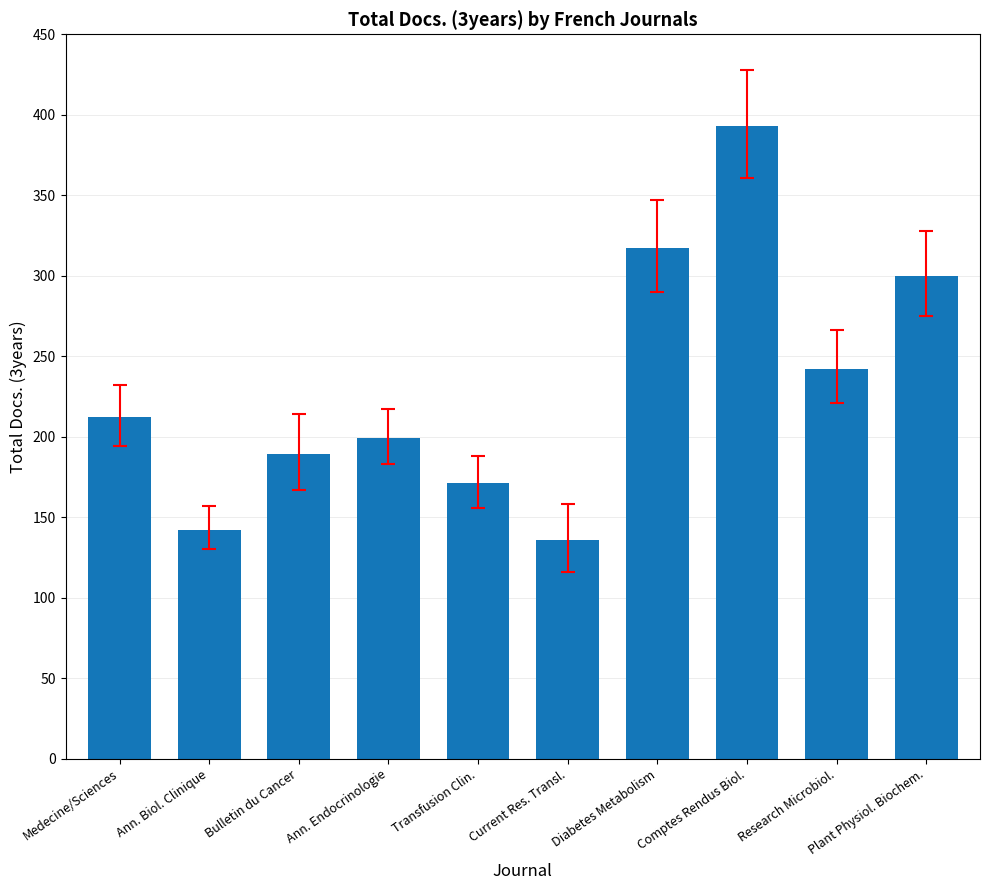

Does the chart contain stacked bars?

No